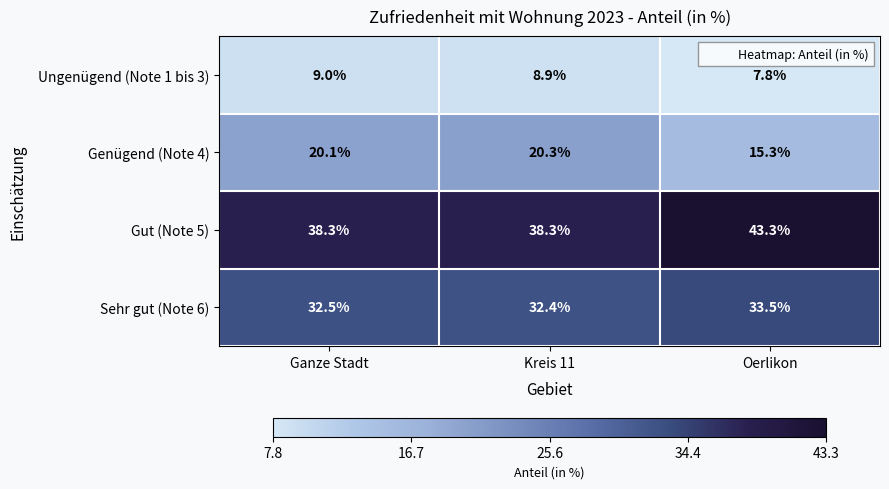

What is the difference between the Gut (Note 5) values at Oerlikon and Kreis 11?

5.0